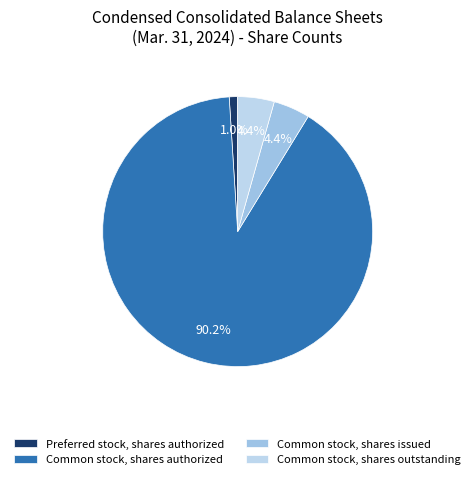

To the nearest percent, what portion does Common stock, shares outstanding represent?

4%